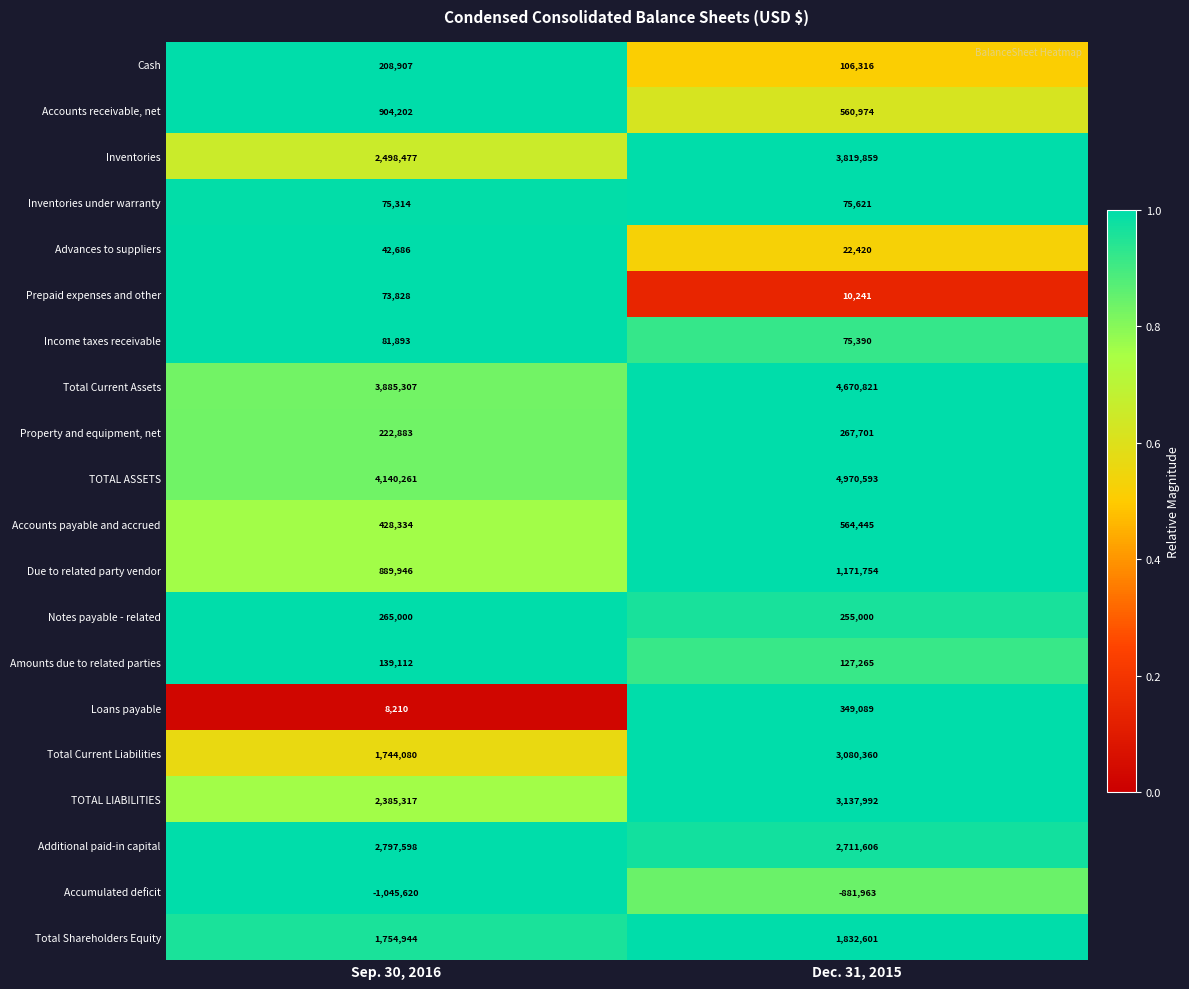

Which series changed the most between Sep. 30, 2016 and Dec. 31, 2015?

Total Current Liabilities